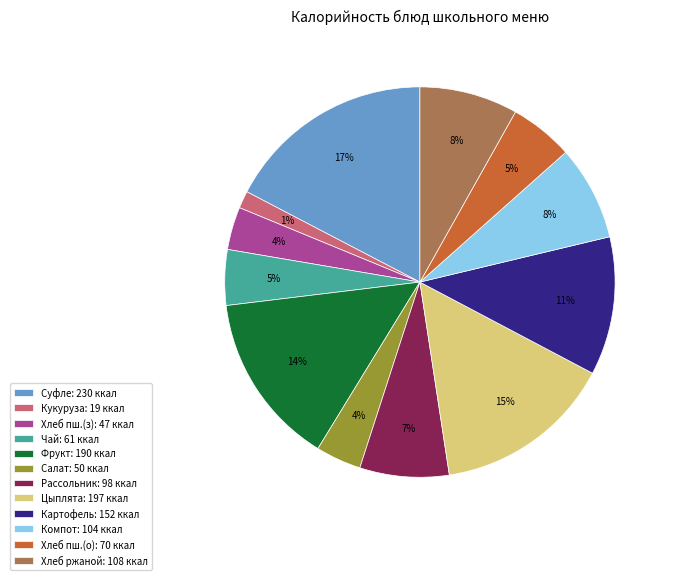

Which slice is the smallest?

Кукуруза: 19 ккал